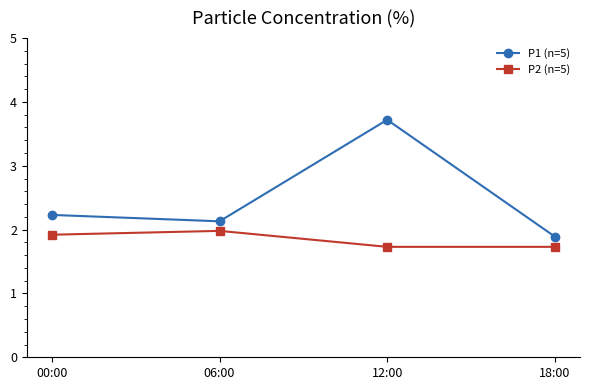

At 12:00, list the series in order from smallest to largest.

P2 (n=5), P1 (n=5)